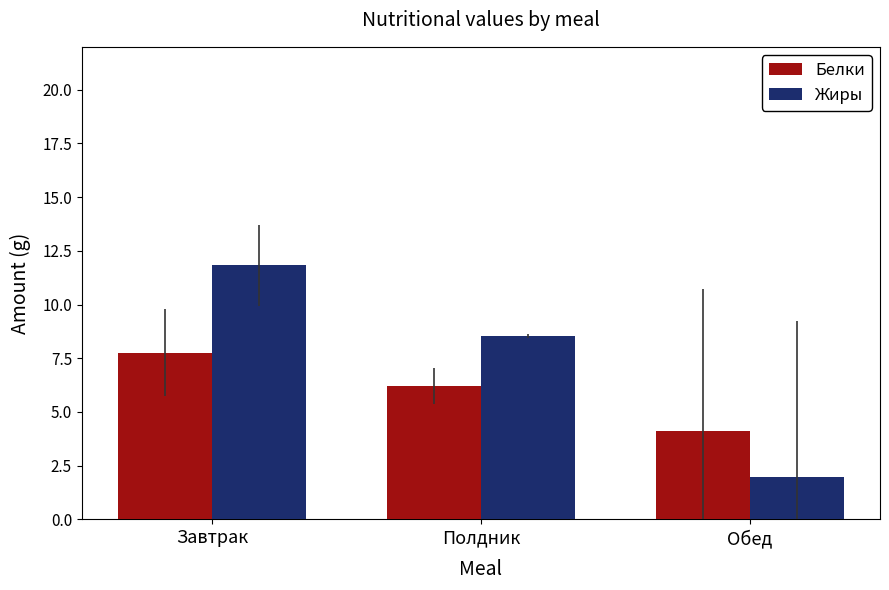

What is the maximum value shown in the chart?

11.8